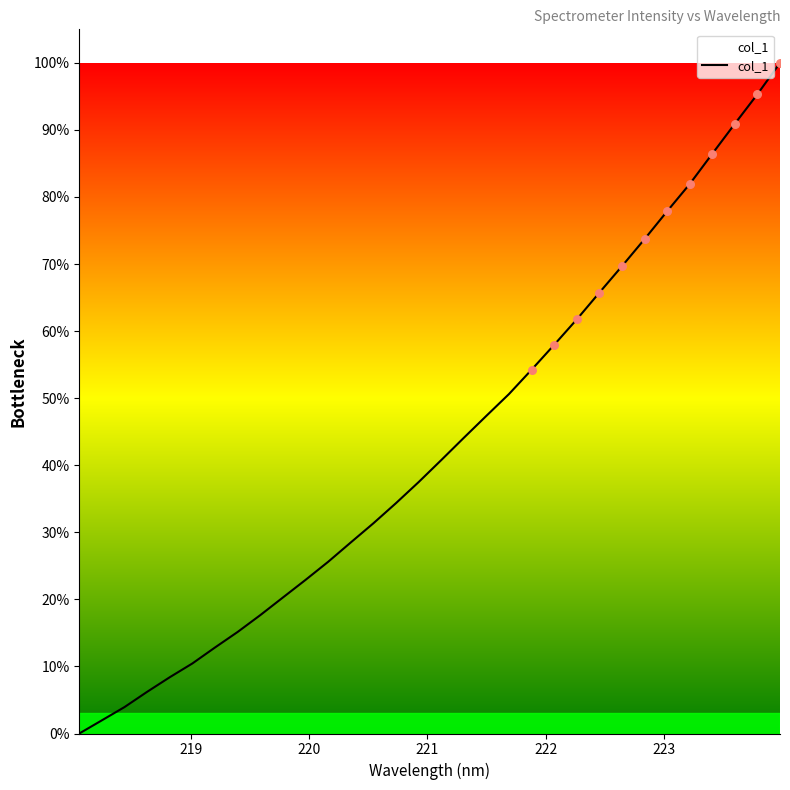

What is the difference between the maximum and minimum values?

100.0